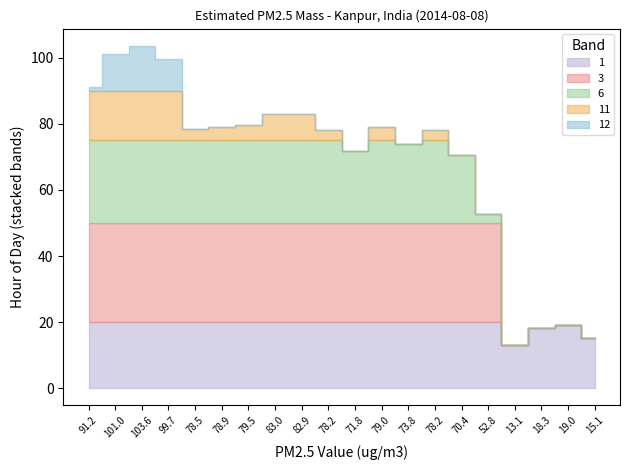

What is the value of the 11th point from the left?

71.8